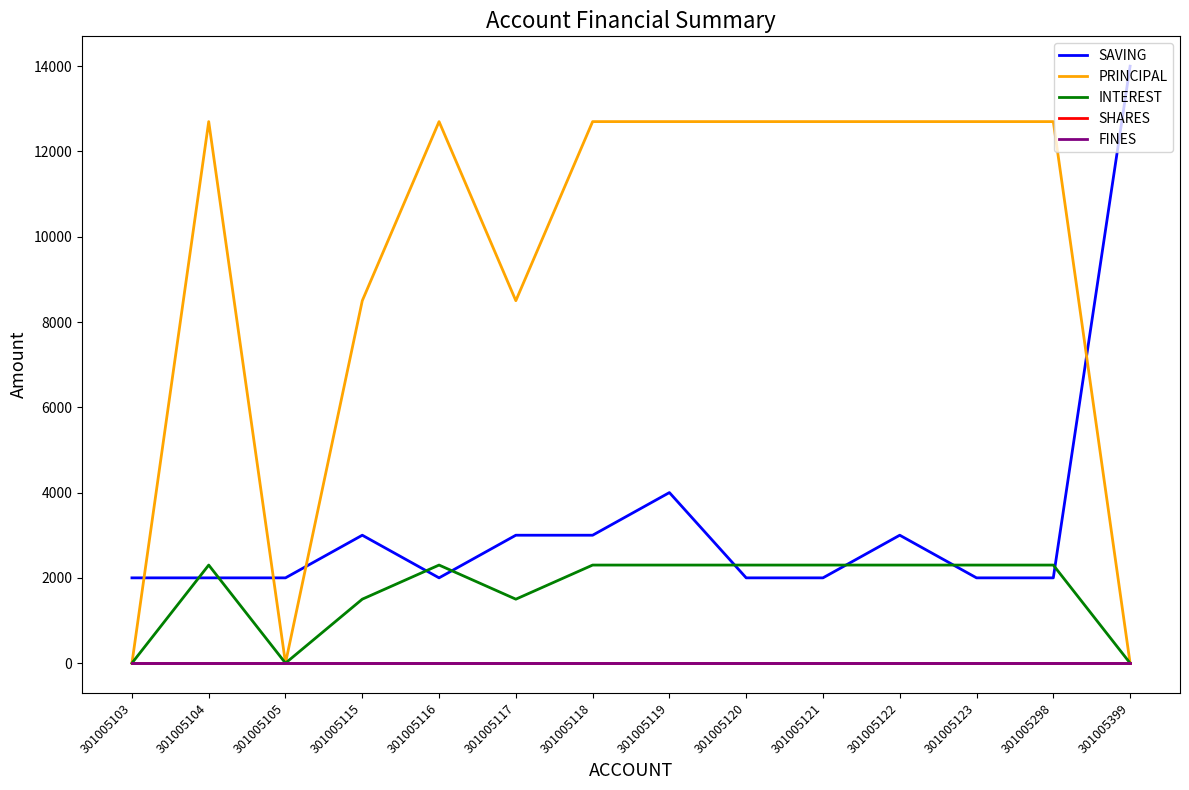

Is it true that SAVING equals 4000 at 301005119?

True